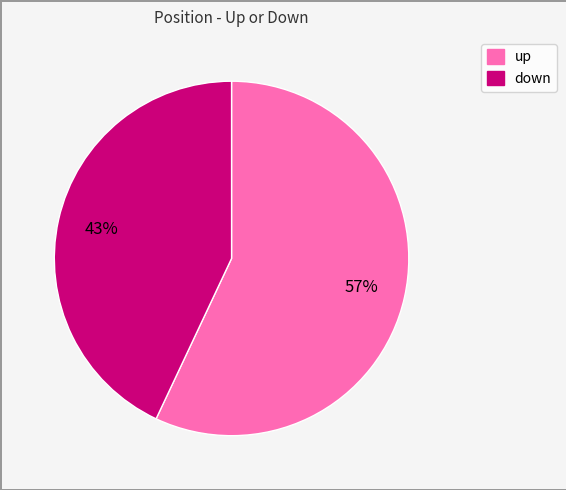

Which category has the biggest portion of the pie?

up